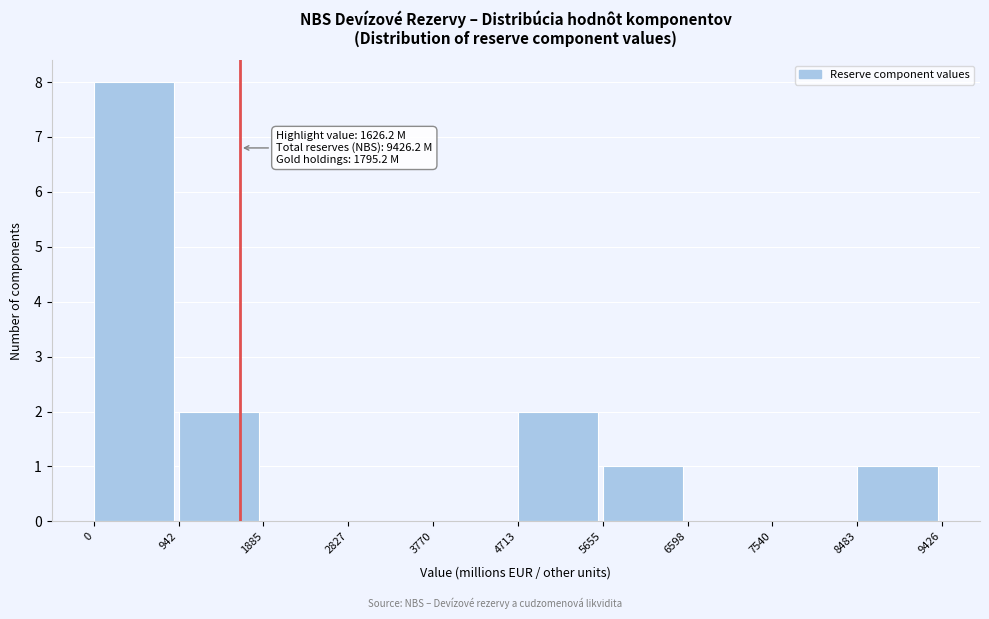

Over which range of the x-axis is the bar tallest?

0 to 942